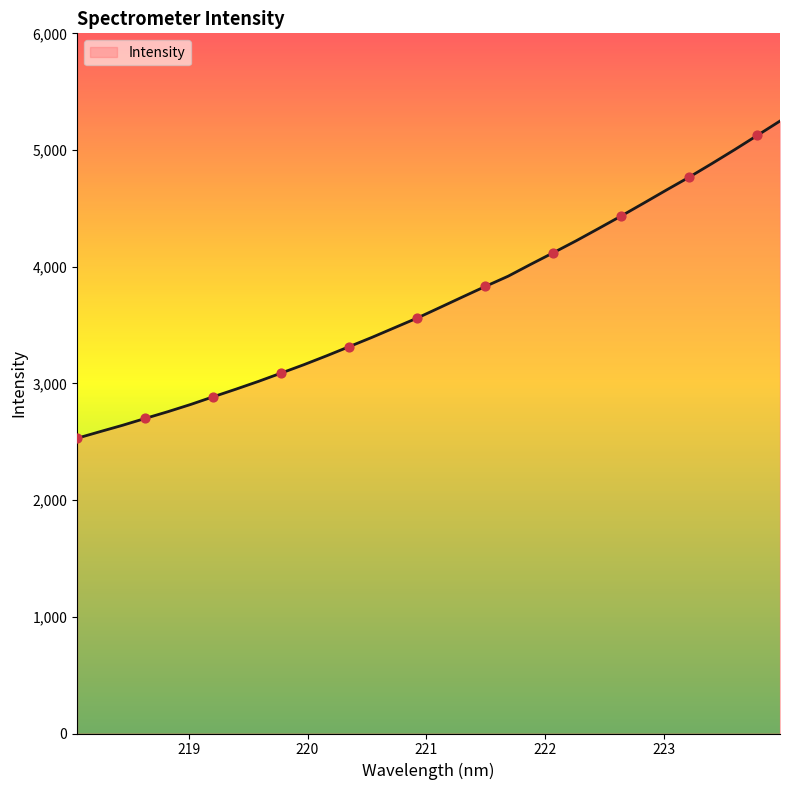

What is the difference between the maximum and minimum values?

2718.2